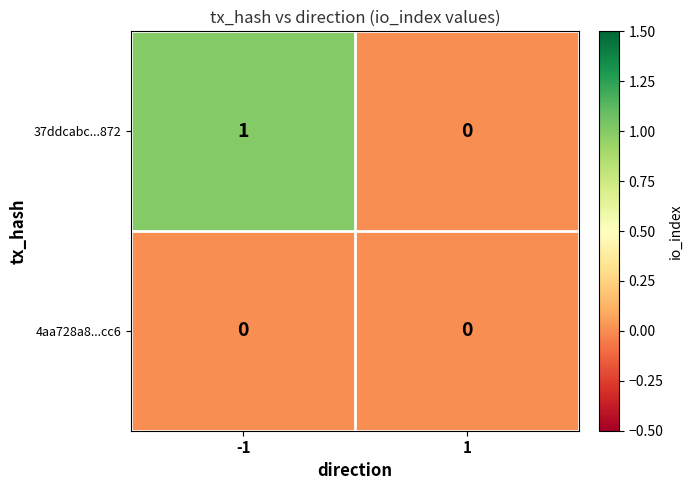

At which category is the sum across all series the highest?

-1